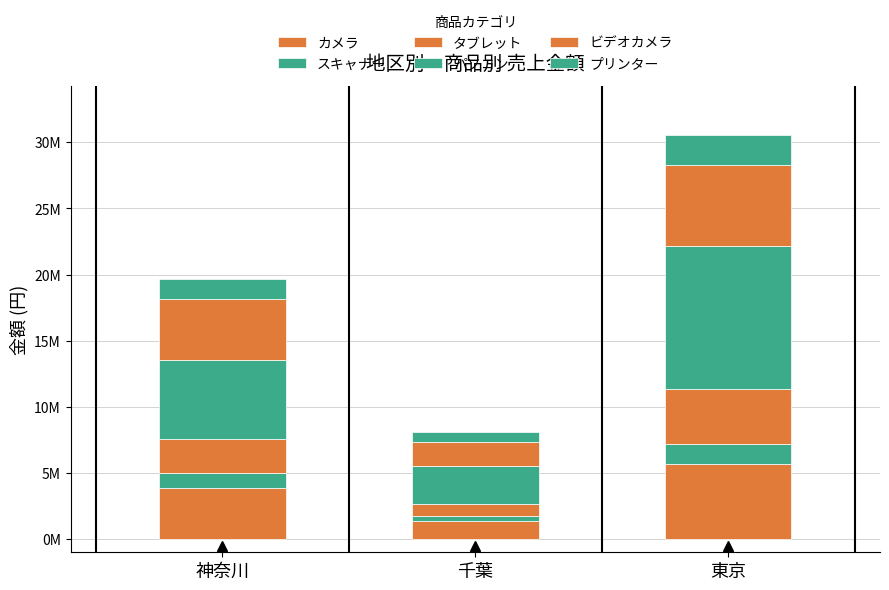

What is the lowest value of the カメラ series?

1386000